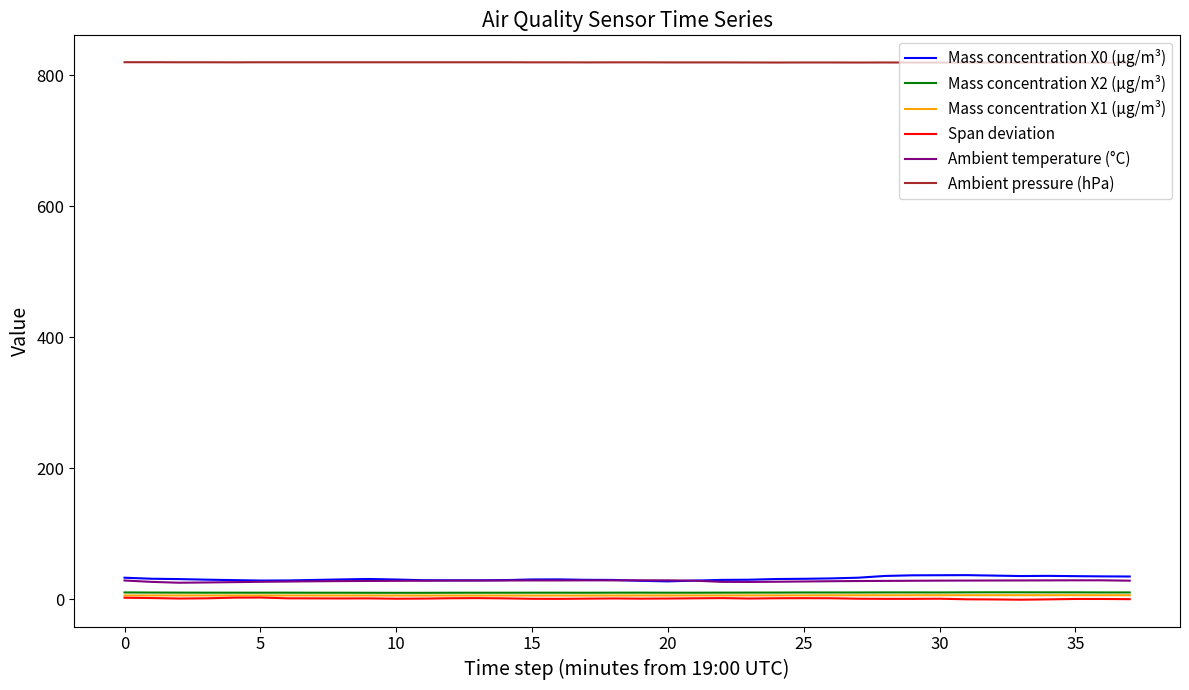

What is the average value of the Mass concentration X0 (μg/m³) series?

31.4